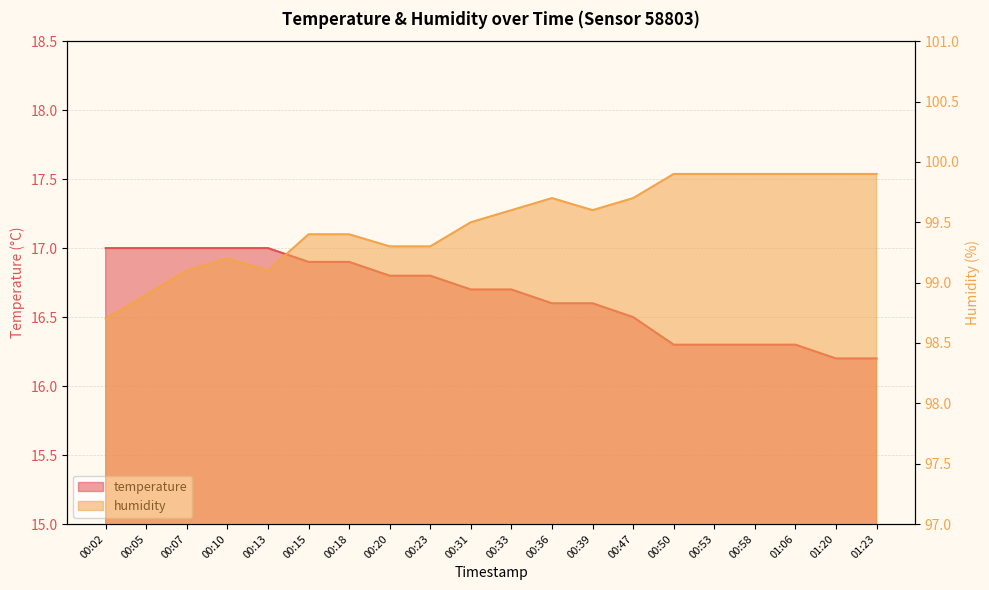

Reading left to right, extract all data points from this chart.

temperature: 17.0	17.0	17.0	17.0	17.0	16.9	16.9	16.8	16.8	16.7	16.7	16.6	16.6	16.5	16.3	16.3	16.3	16.3	16.2	16.2
humidity: 98.7	98.9	99.1	99.2	99.1	99.4	99.4	99.3	99.3	99.5	99.6	99.7	99.6	99.7	99.9	99.9	99.9	99.9	99.9	99.9